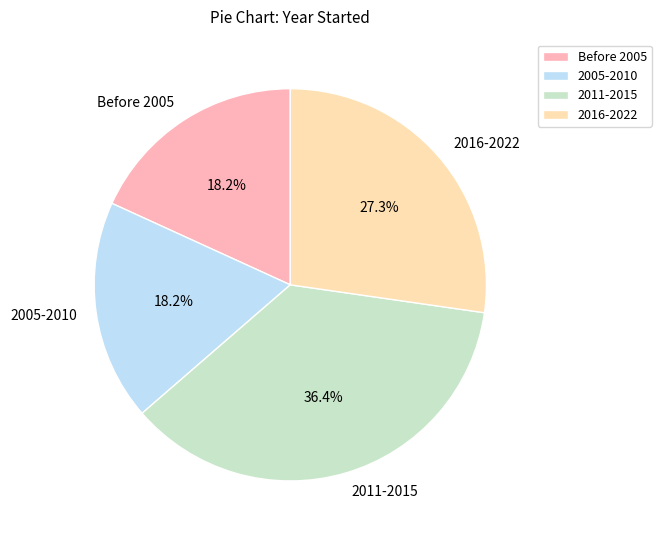

Which category has the biggest portion of the pie?

2011-2015